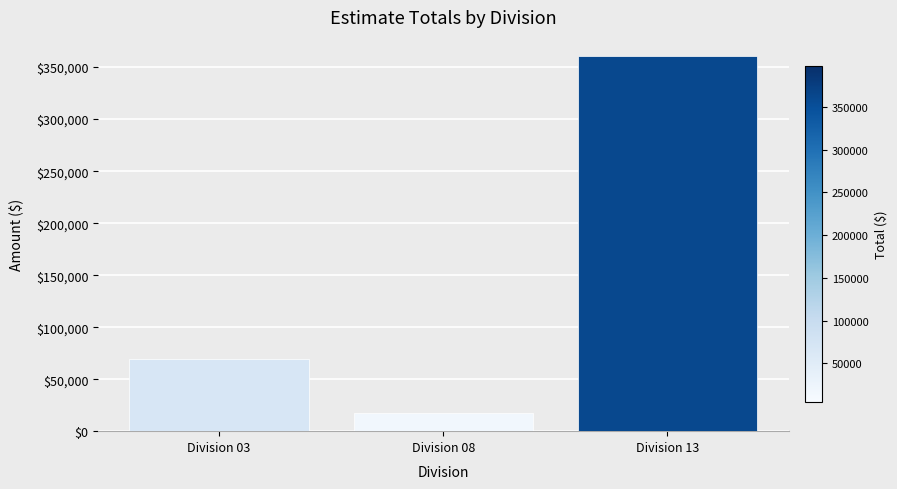

What is the ratio of the value at Division 03 to the value at Division 08?

3.9